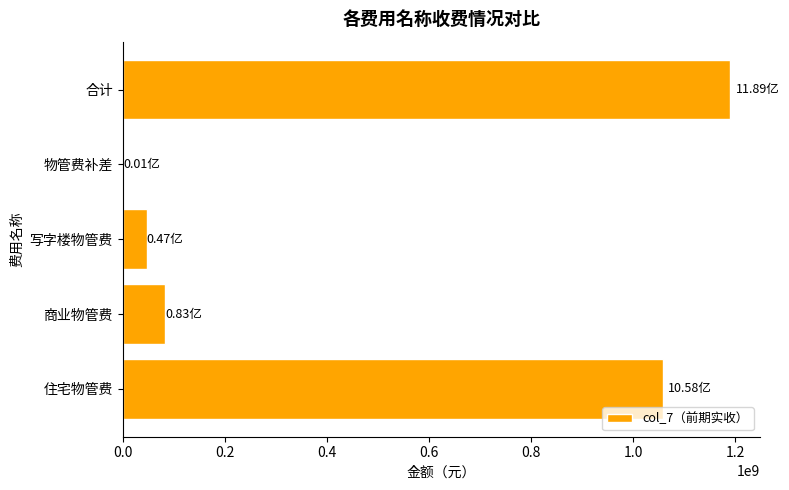

Where is the data nearest to the value 594784154?

住宅物管费